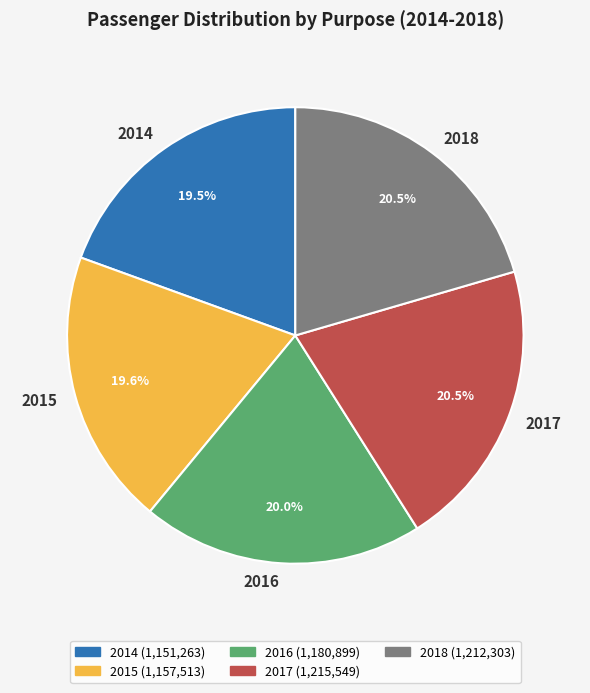

Does 2017 account for over 50% of the chart?

No